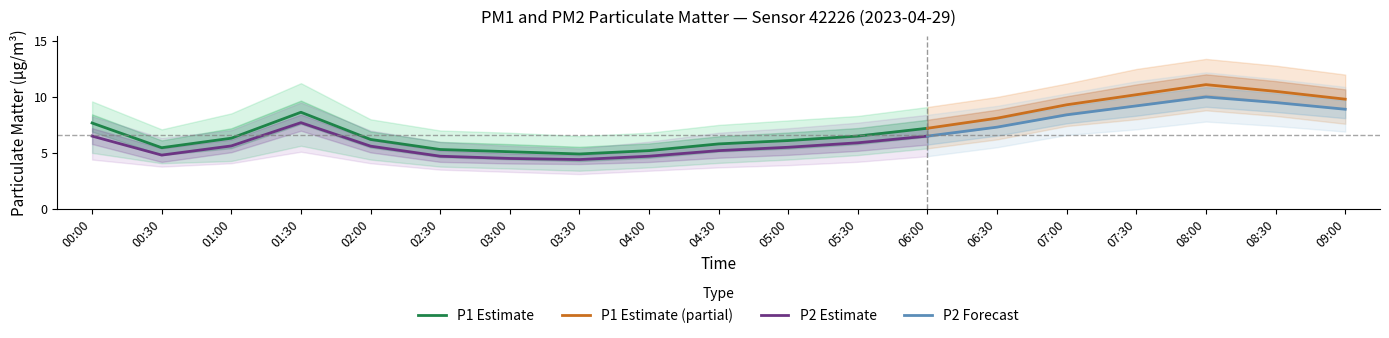

What is the label of the 14th point from the left?

06:30